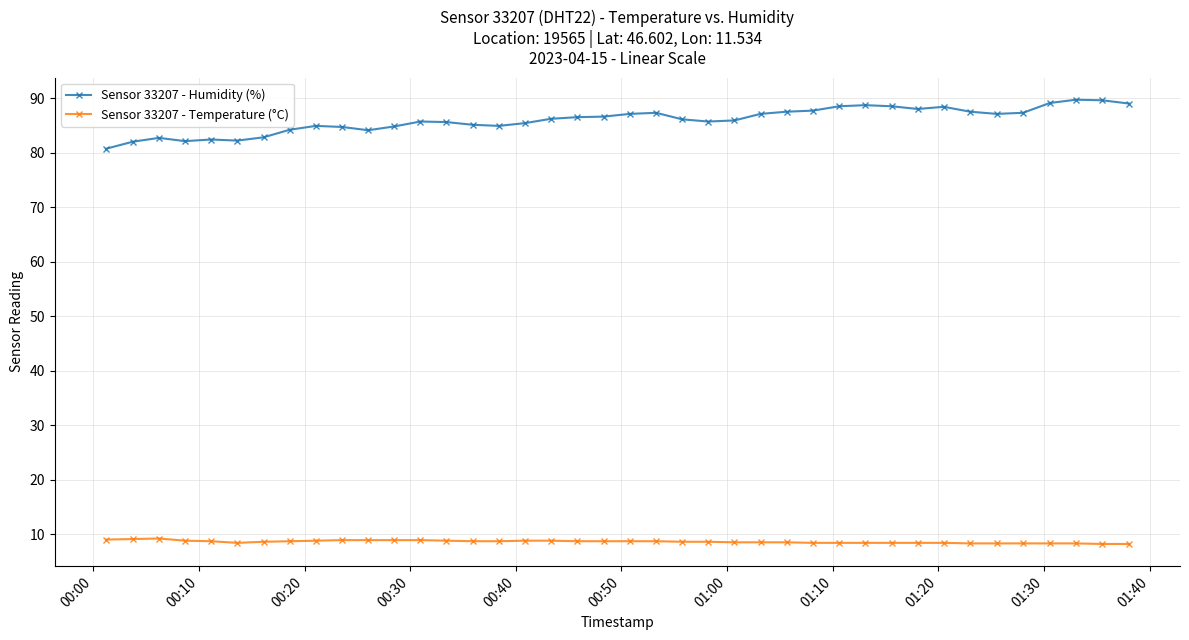

Which series has the largest total across all categories?

Sensor 33207 - Humidity (%)